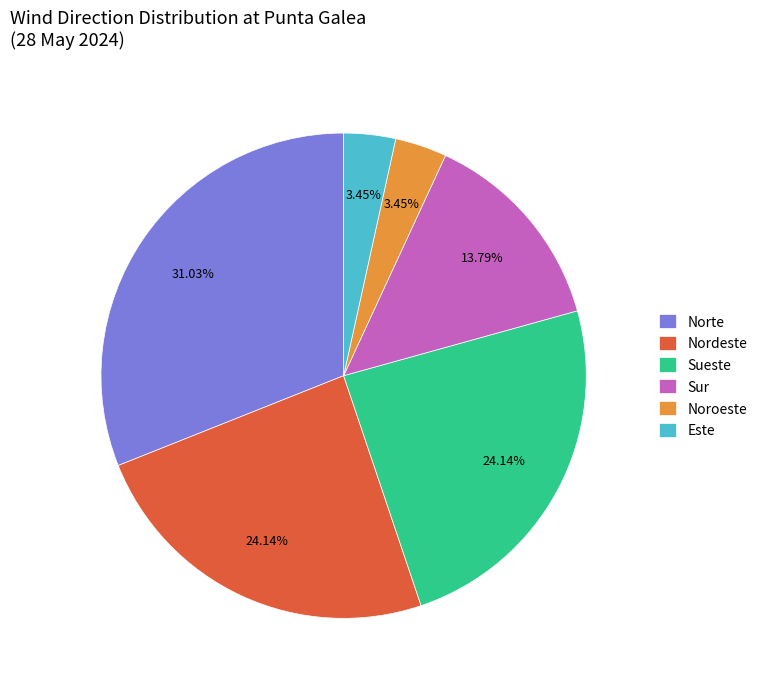

Count the number of slices in the pie.

6